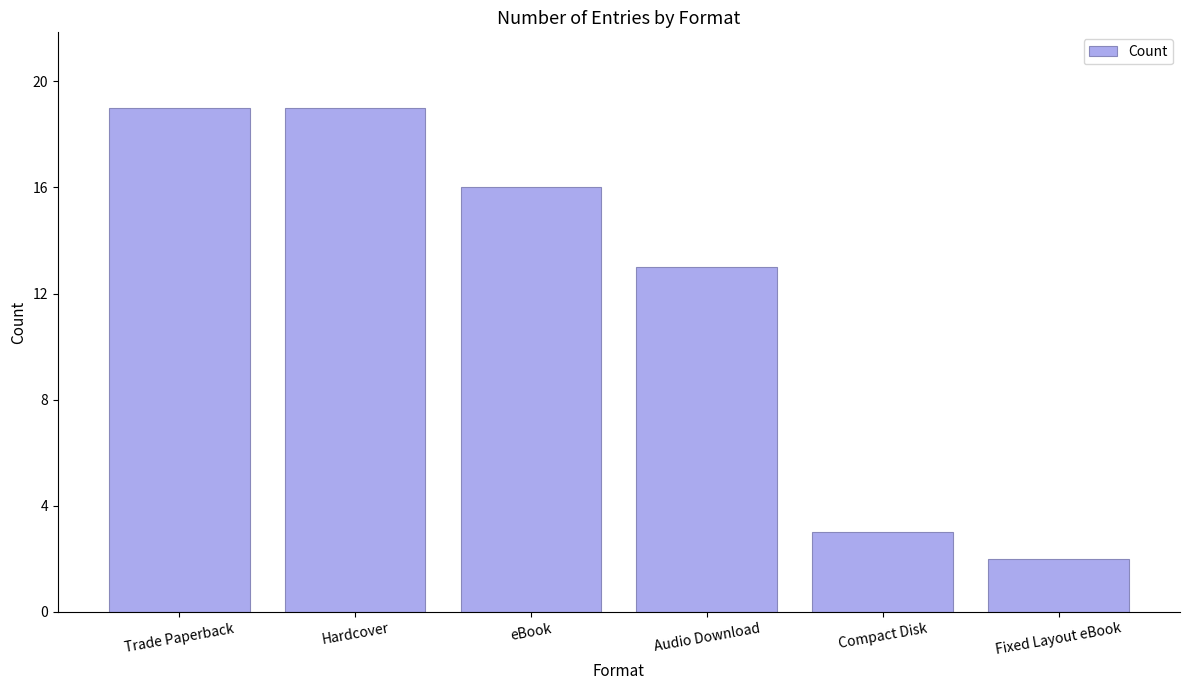

What is the change in value from Hardcover to Compact Disk?

-16